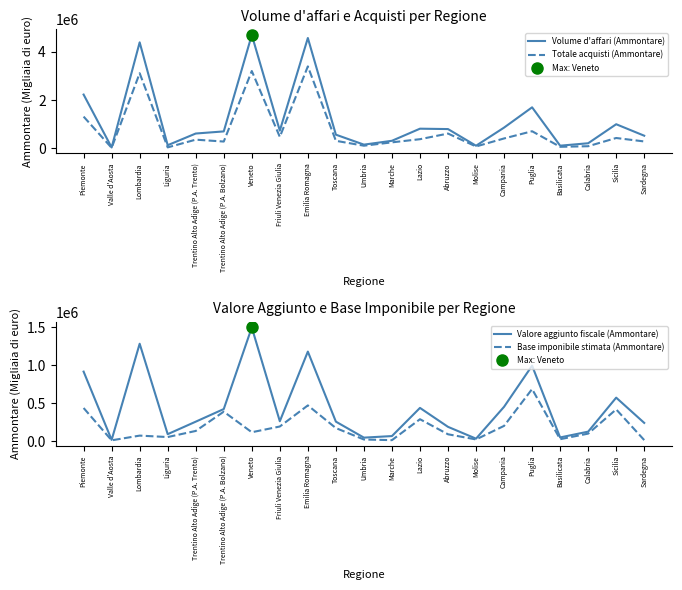

Which label corresponds to the smallest value in the chart?

Valle d'Aosta